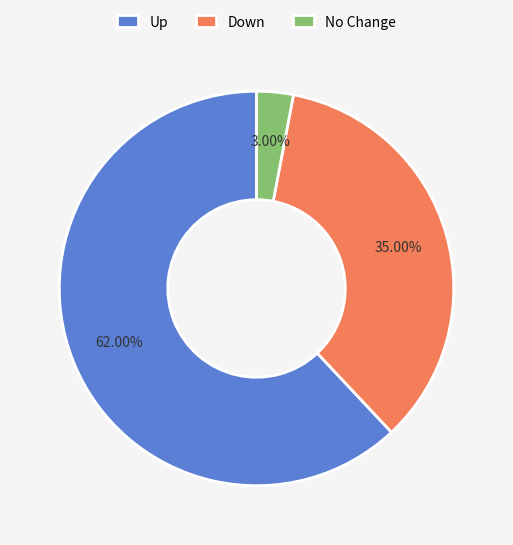

Between Down and No Change, which is larger?

Down